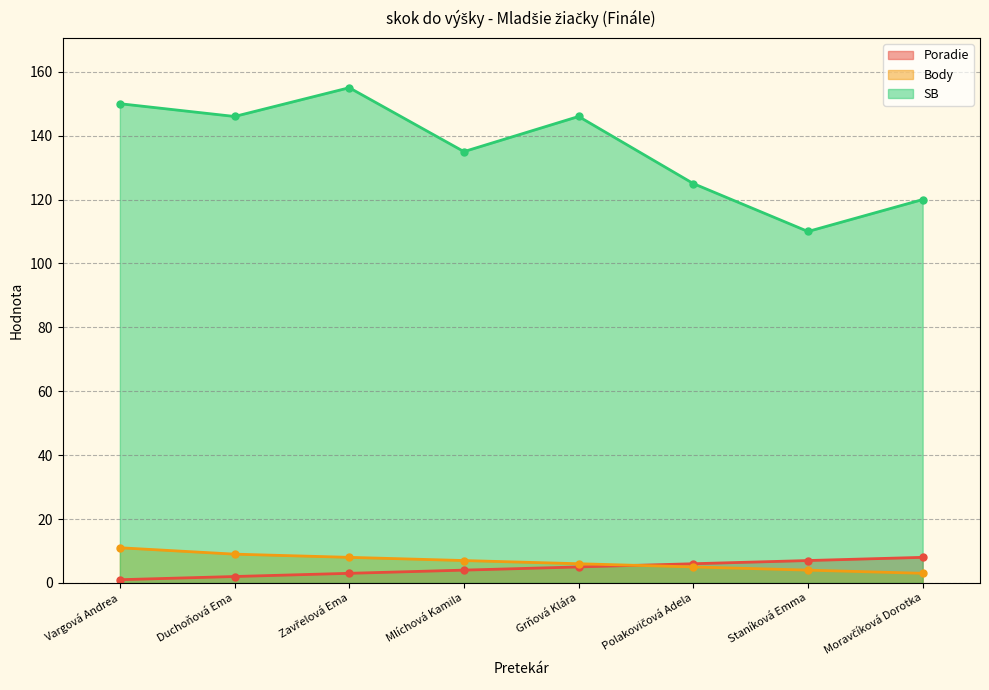

The value of Poradie at Duchoňová Ema is 3. True or false?

False